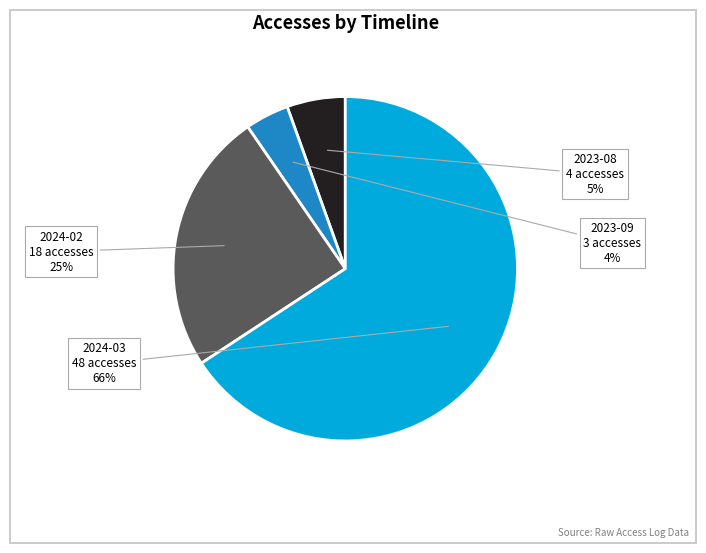

To the nearest percent, what is the average slice percentage?

25%